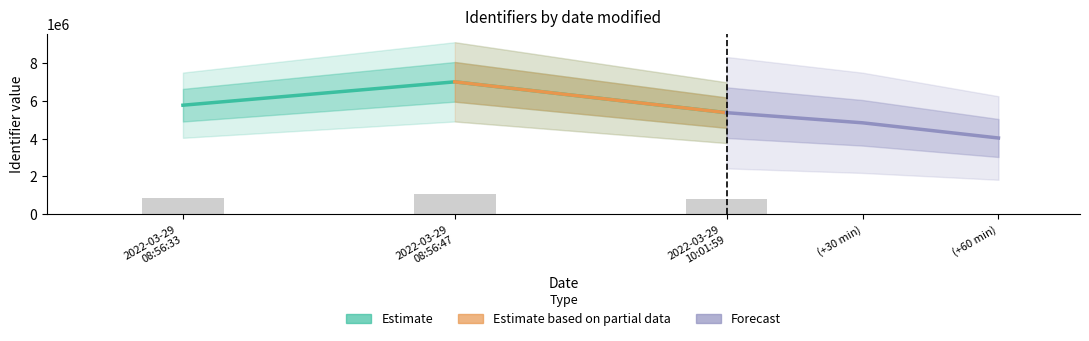

What is the ratio of the value at 2022-03-29 08:56:33 to the value at 2022-03-29 08:56:47?

0.8